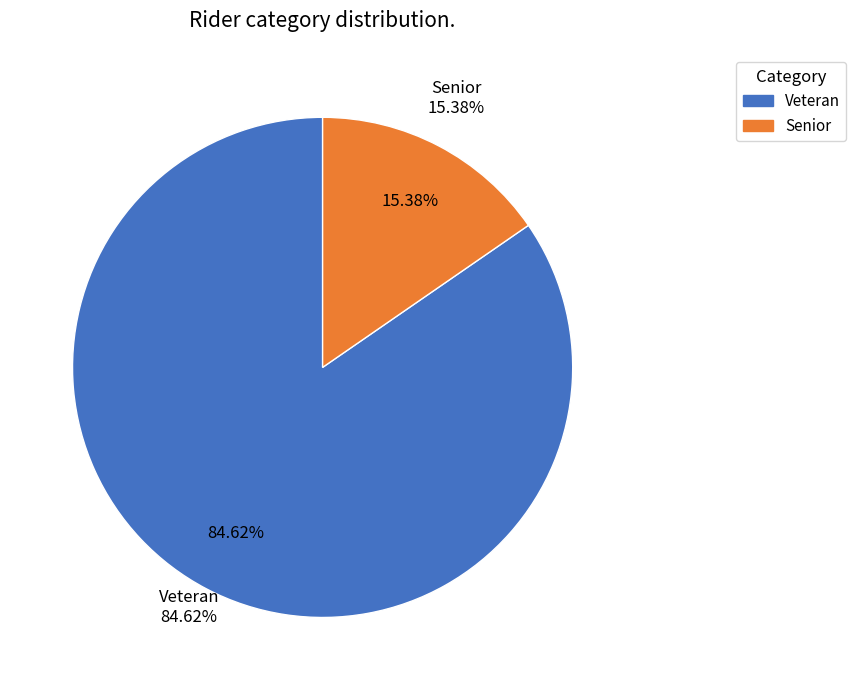

Does Senior account for over 50% of the chart?

No